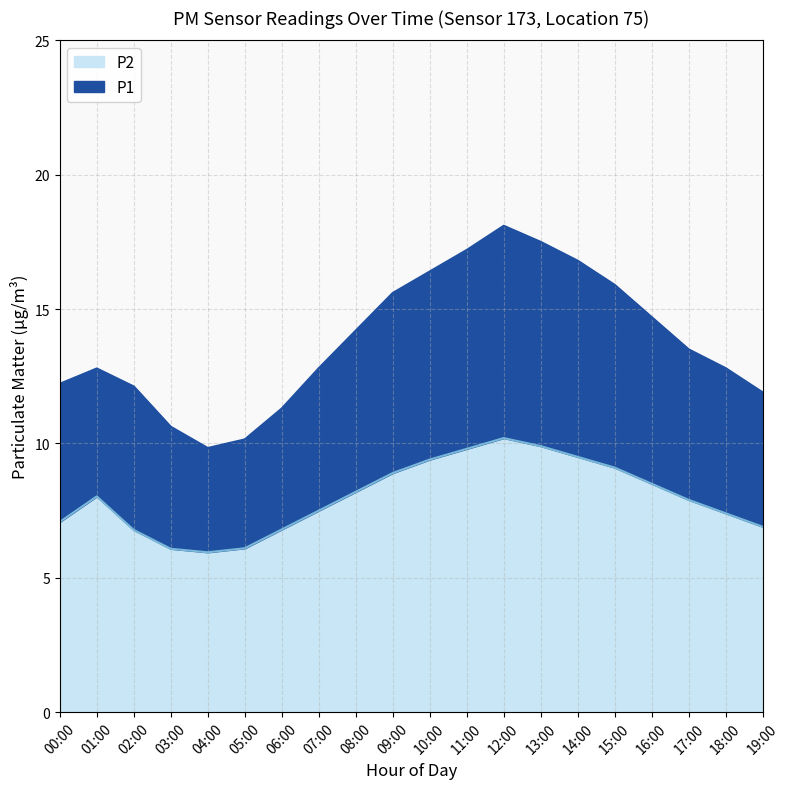

What is the ratio of the value at 05:00 to the value at 04:00?

1.0